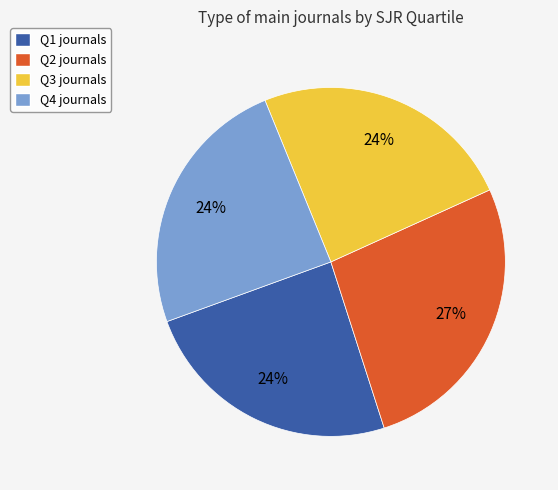

Is the sum of Q3 journals and Q1 journals greater than half?

No